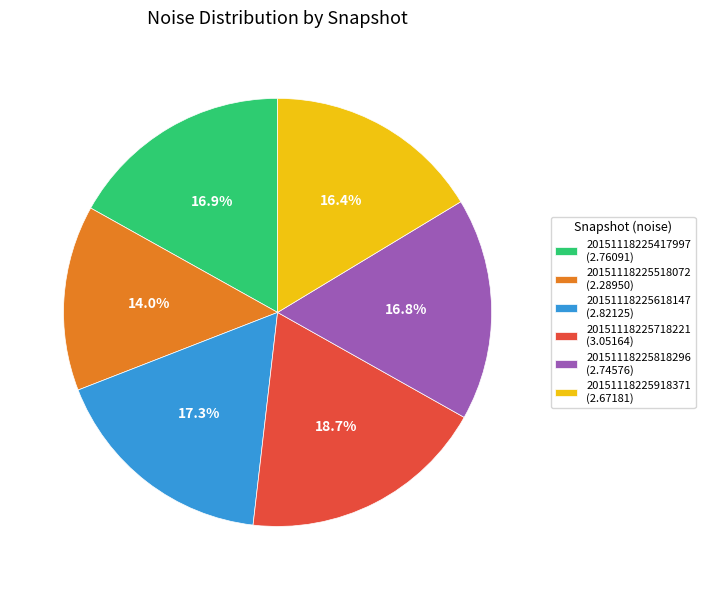

Do 20151118225918371 (2.67181) and 20151118225417997 (2.76091) together represent more than half of the pie?

No